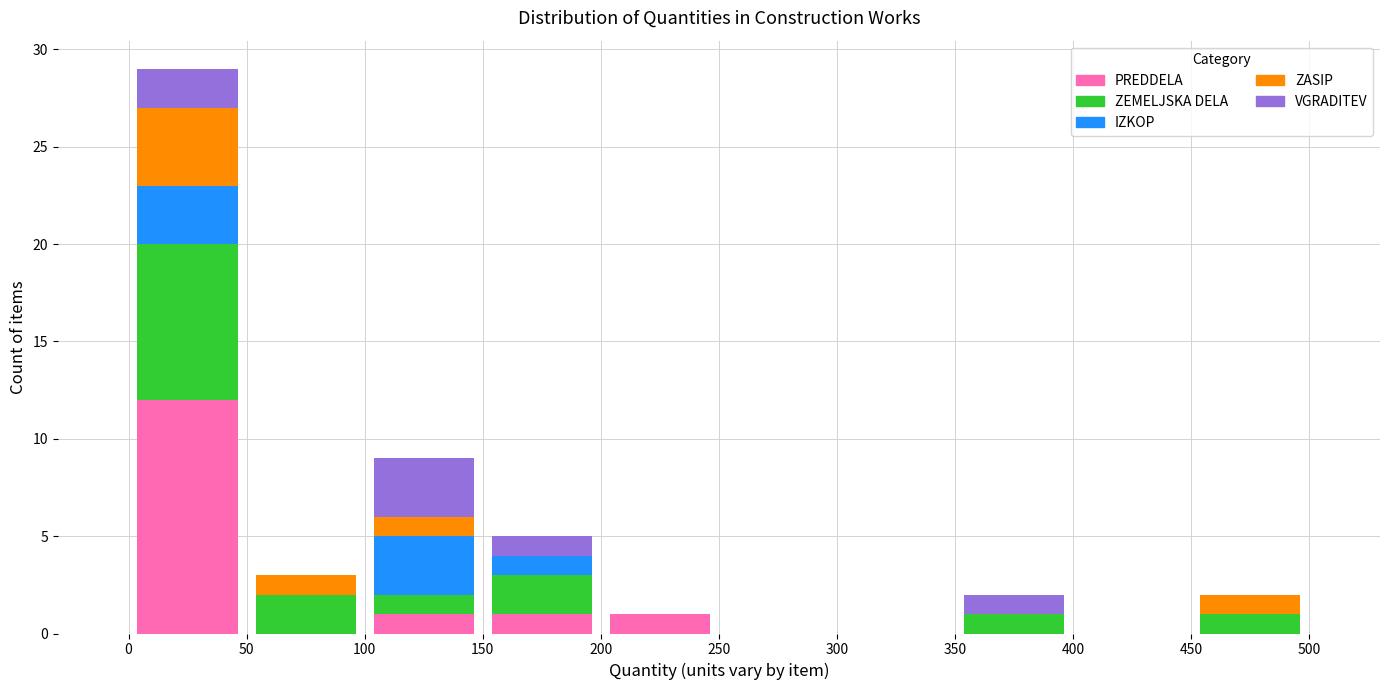

Reading left to right, list every stacked bar in this chart as the range it spans on the x-axis followed by its total height. The values are not printed on the chart, so give them approximately, as read against the axis.

0 to 50: 29
50 to 100: 3
100 to 150: 9
150 to 200: 5
200 to 250: 1
250 to 300: 0
300 to 350: 0
350 to 400: 2
400 to 450: 0
450 to 500: 2